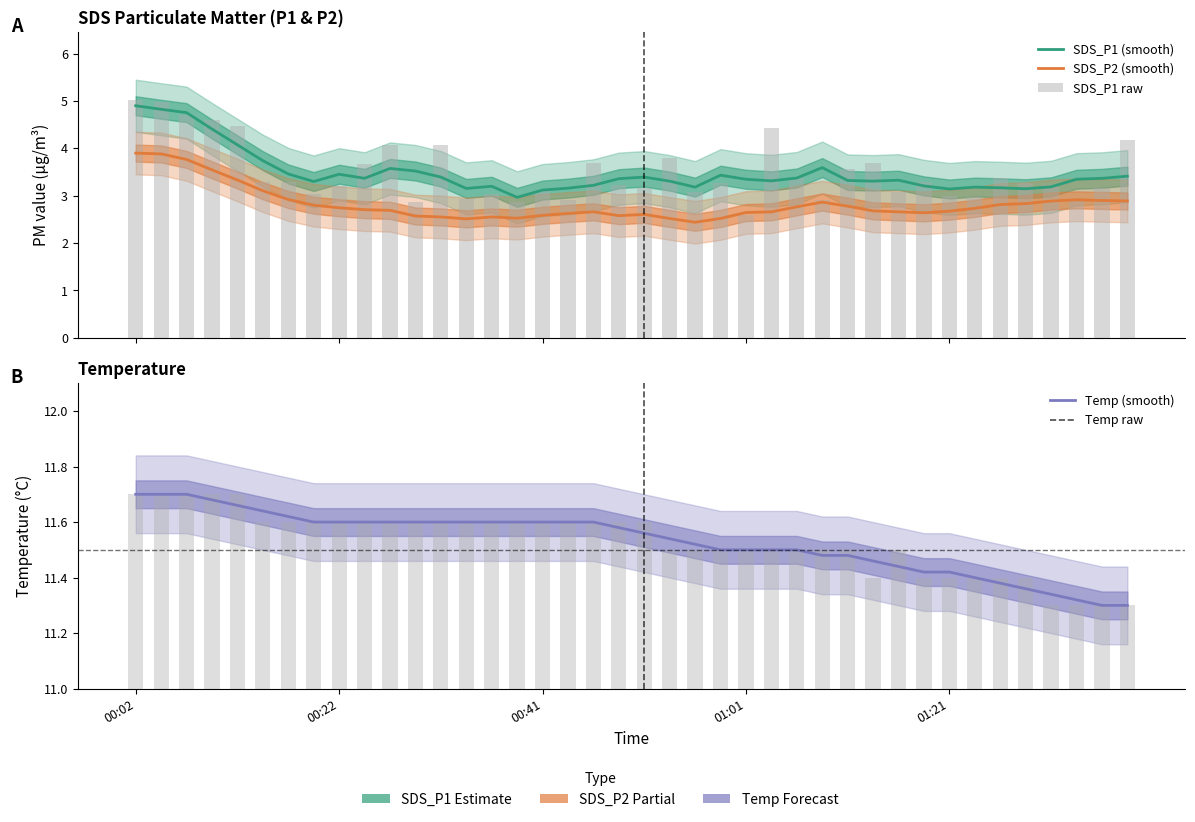

Reading left to right, what are all the values shown in this chart?

SDS_P1: 4.9	4.8	4.8	4.4	4.1	3.7	3.5	3.3	3.5	3.4	3.6	3.5	3.4	3.2	3.2	3.0	3.1	3.2	3.2	3.4	3.4	3.3	3.2	3.4	3.3	3.3	3.4	3.6	3.3	3.3	3.3	3.2	3.1	3.2	3.2	3.1	3.2	3.3	3.4	3.4
SDS_P2: 3.9	3.9	3.8	3.5	3.3	3.1	2.9	2.8	2.7	2.7	2.7	2.6	2.6	2.5	2.6	2.5	2.6	2.6	2.7	2.6	2.6	2.5	2.4	2.5	2.6	2.7	2.8	2.9	2.8	2.7	2.7	2.6	2.7	2.7	2.8	2.8	2.9	2.9	2.9	2.9
SDS_P1 raw: 5.0	5.0	4.7	4.6	4.5	3.3	3.3	3.0	3.2	3.7	4.1	2.9	4.1	2.9	3.0	2.9	3.1	2.9	3.7	3.2	3.2	3.8	3.1	3.3	2.6	4.4	3.4	2.9	3.6	3.7	3.1	3.3	3.0	3.0	3.4	3.3	3.2	2.9	3.2	4.2
Temp: 11.7	11.7	11.7	11.7	11.7	11.6	11.6	11.6	11.6	11.6	11.6	11.6	11.6	11.6	11.6	11.6	11.6	11.6	11.6	11.6	11.6	11.5	11.5	11.5	11.5	11.5	11.5	11.5	11.5	11.5	11.4	11.4	11.4	11.4	11.4	11.4	11.3	11.3	11.3	11.3
Temp raw: 11.7	11.7	11.7	11.7	11.7	11.6	11.6	11.6	11.6	11.6	11.6	11.6	11.6	11.6	11.6	11.6	11.6	11.6	11.6	11.6	11.6	11.5	11.5	11.5	11.5	11.5	11.5	11.5	11.5	11.4	11.5	11.4	11.4	11.4	11.4	11.4	11.3	11.3	11.3	11.3